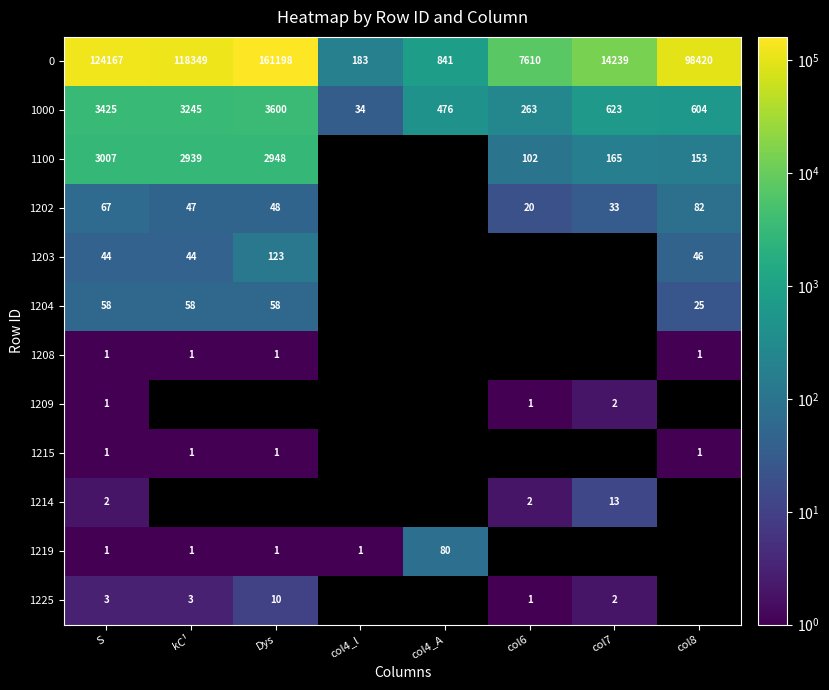

The 1202 series shows 48 at Dys. True or false?

True